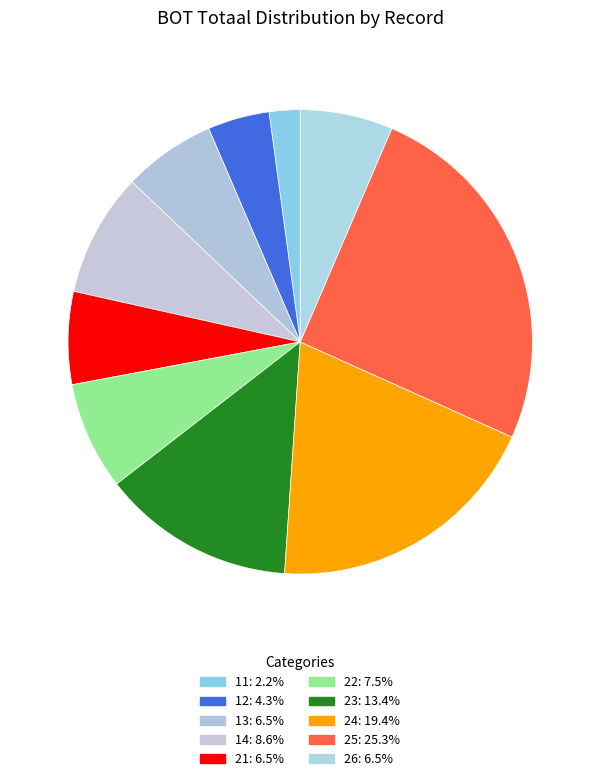

Is it true that 12 is 1% of the pie?

False